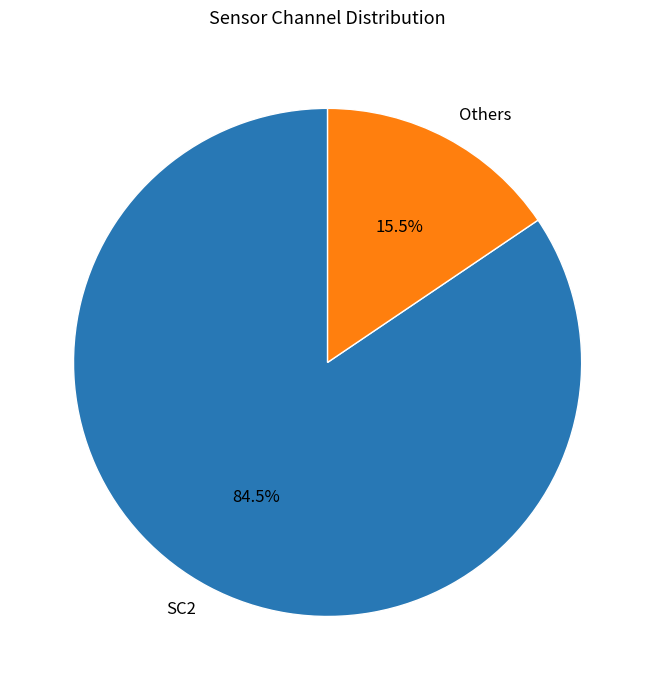

Which has a higher value, SC2 or Others?

SC2